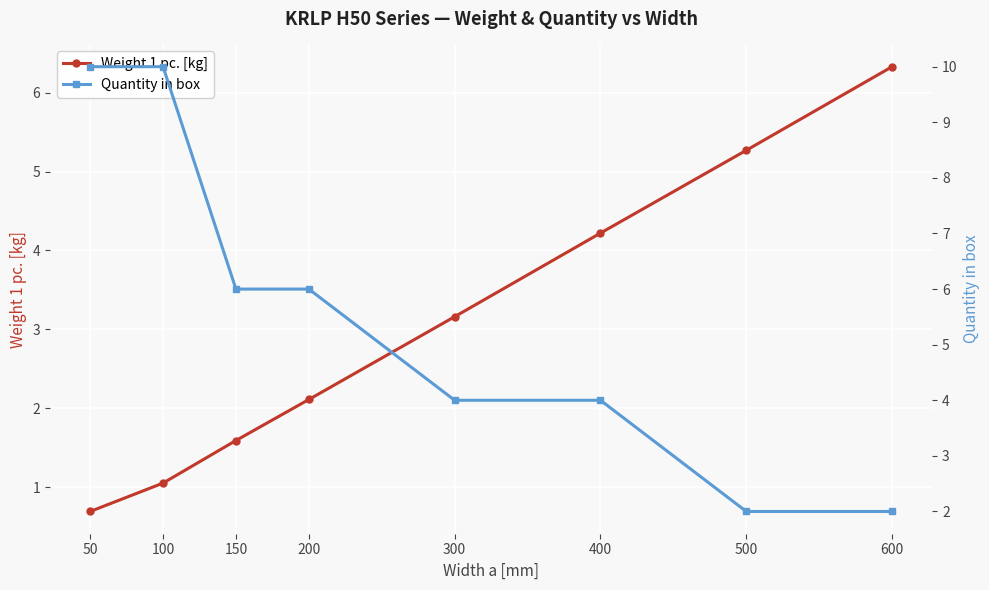

Read the Quantity in box value at 400.

4.0